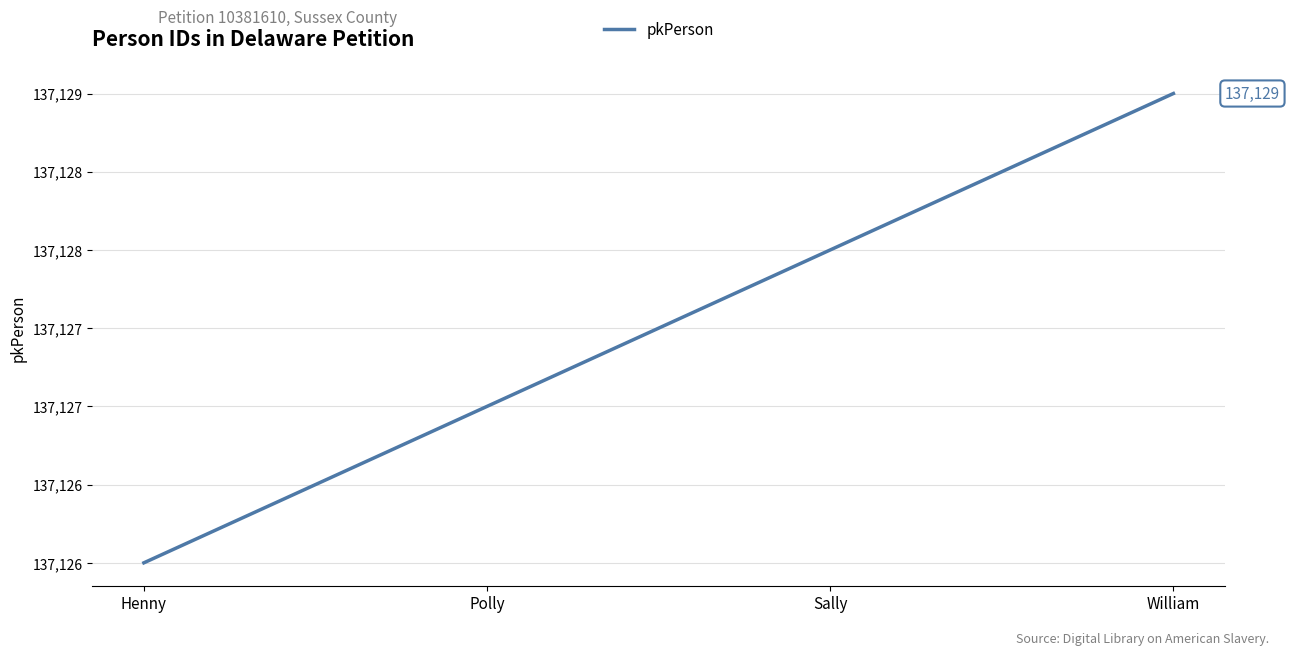

Does the chart display data point markers on the line(s)?

No